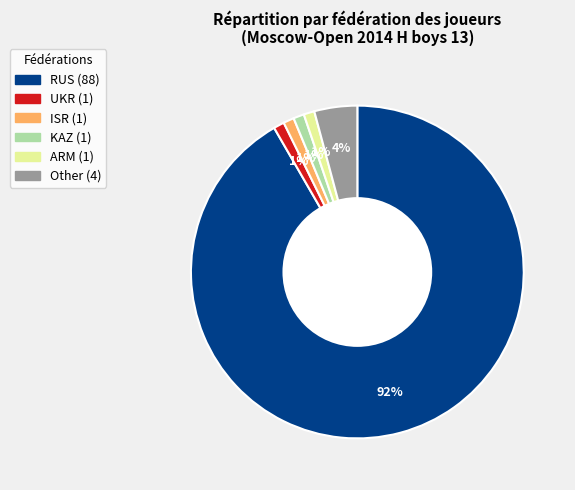

The UKR slice represents 11% of the pie. True or false?

False